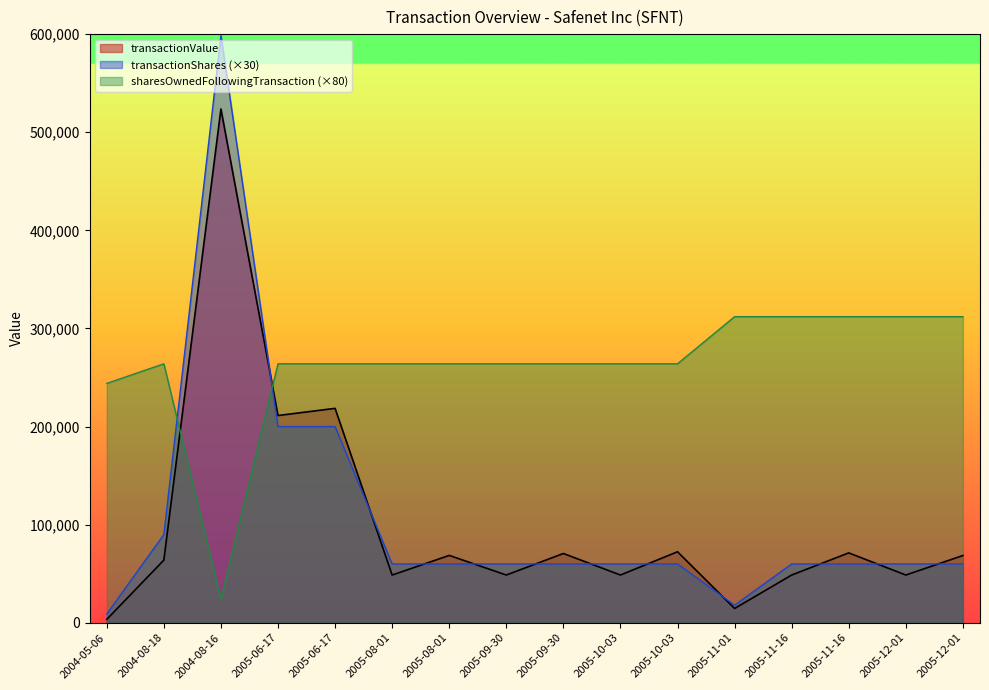

What is the maximum value for transactionShares?

598500